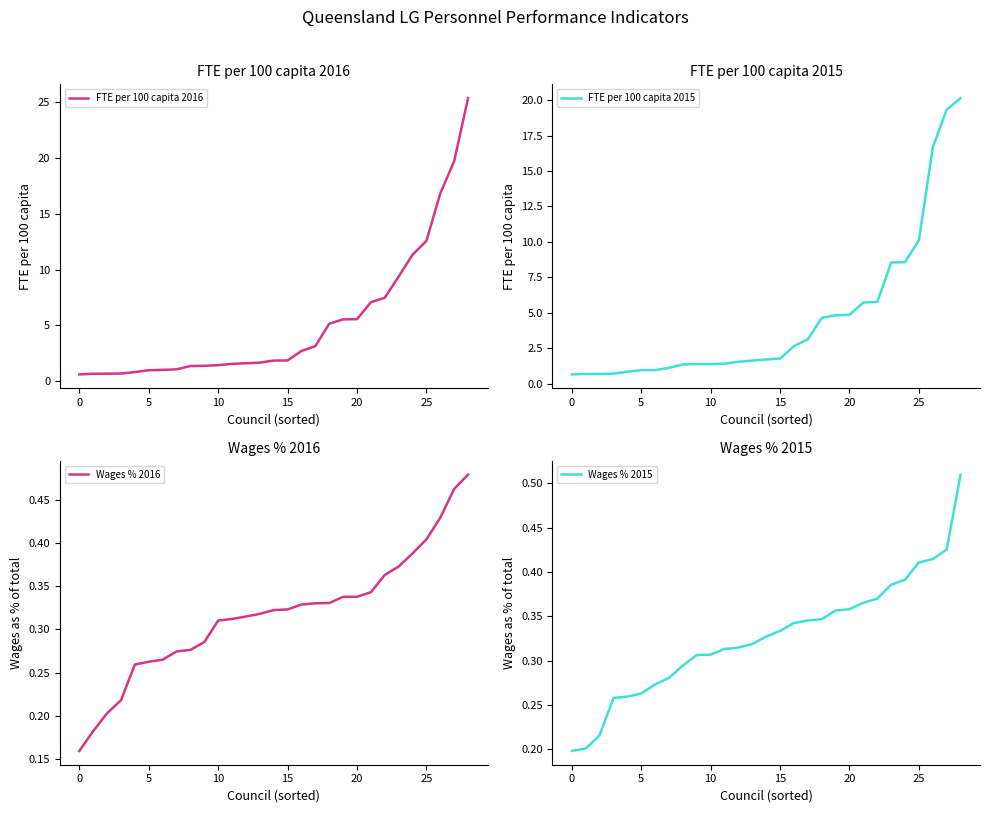

Which series has the largest total across all categories?

FTE per 100 capita 2016